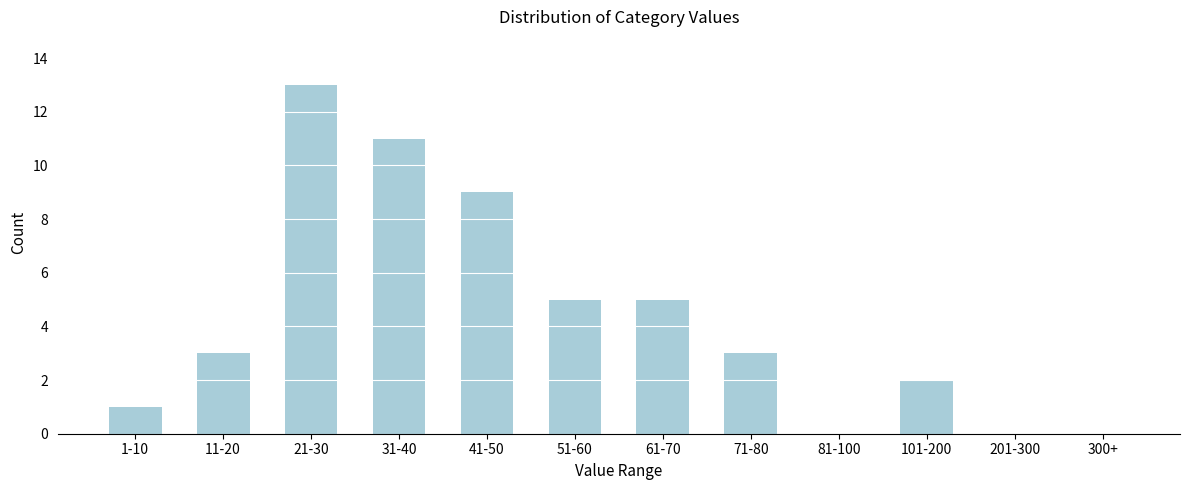

Reading right to left, transcribe all the data shown in this chart.

300+=0	201-300=0	101-200=2	81-100=0	71-80=3	61-70=5	51-60=5	41-50=9	31-40=11	21-30=13	11-20=3	1-10=1